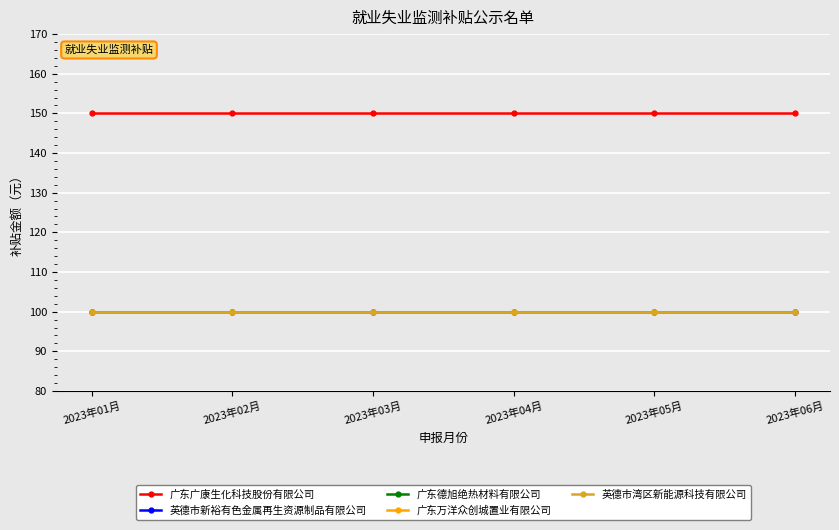

True or false: 广东德旭绝热材料有限公司 and 英德市湾区新能源科技有限公司 intersect in this chart.

False